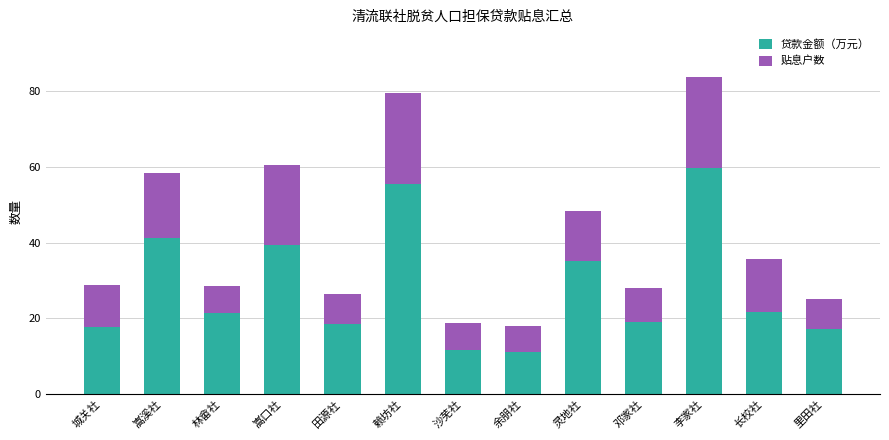

At which category is the sum across all series the highest?

李家社